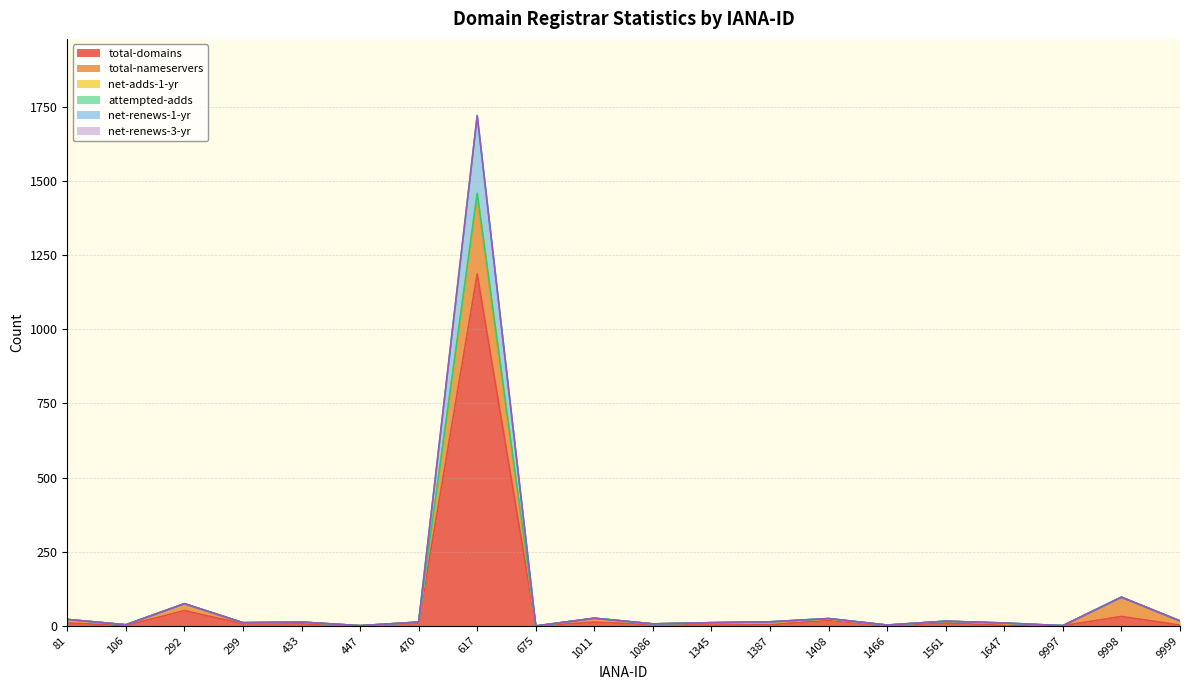

True or false: total-domains and net-renews-3-yr cross at least once.

False